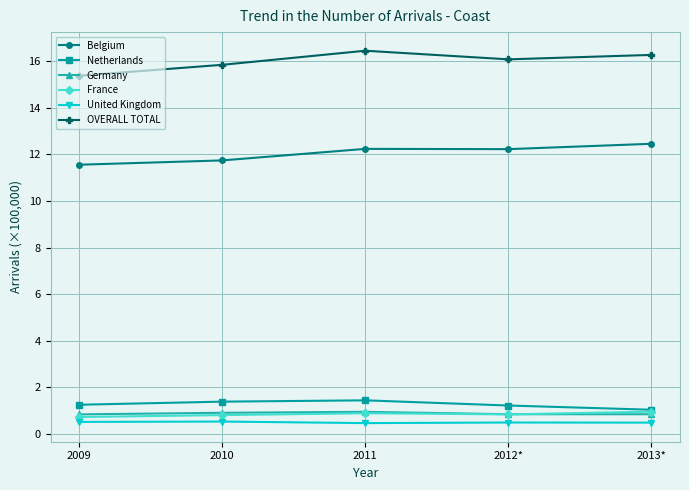

In France, how many points are lower than both neighbors (excluding endpoints)?

1